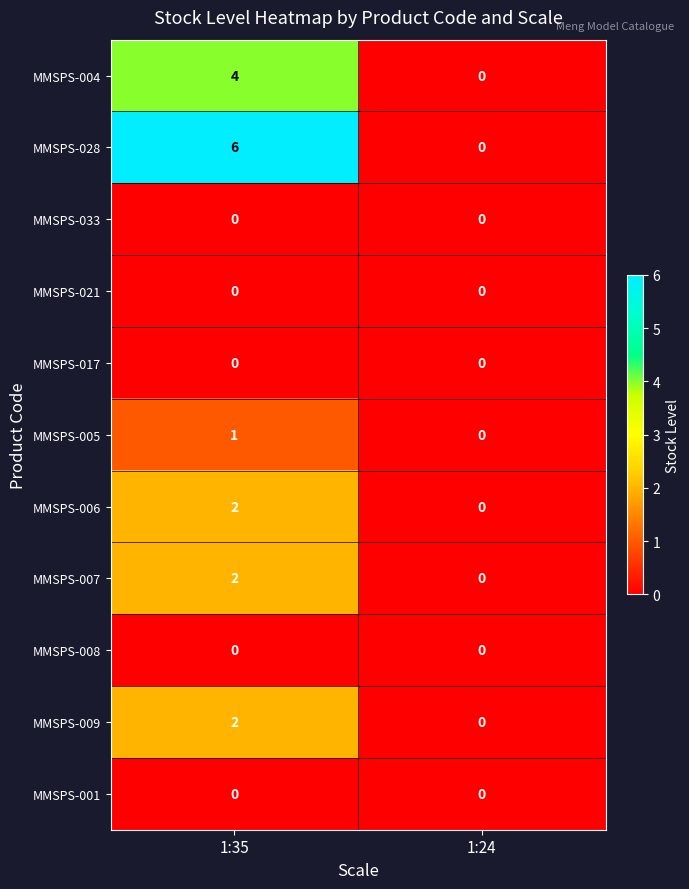

Reading right to left, list all the values displayed in this chart.

MMSPS-004: 0	4
MMSPS-028: 0	6
MMSPS-033: 0	0
MMSPS-021: 0	0
MMSPS-017: 0	0
MMSPS-005: 0	1
MMSPS-006: 0	2
MMSPS-007: 0	2
MMSPS-008: 0	0
MMSPS-009: 0	2
MMSPS-001: 0	0